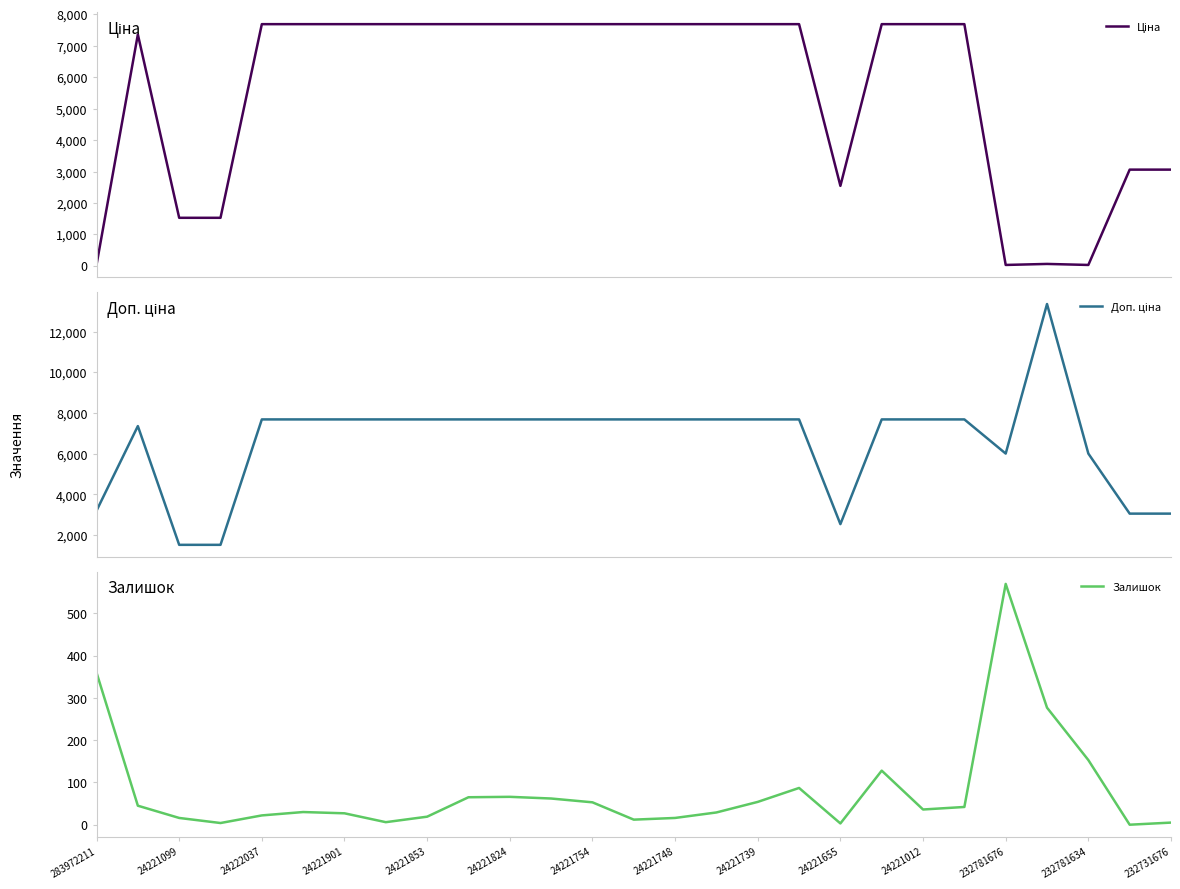

What is the label of the 12th point from the right?

15